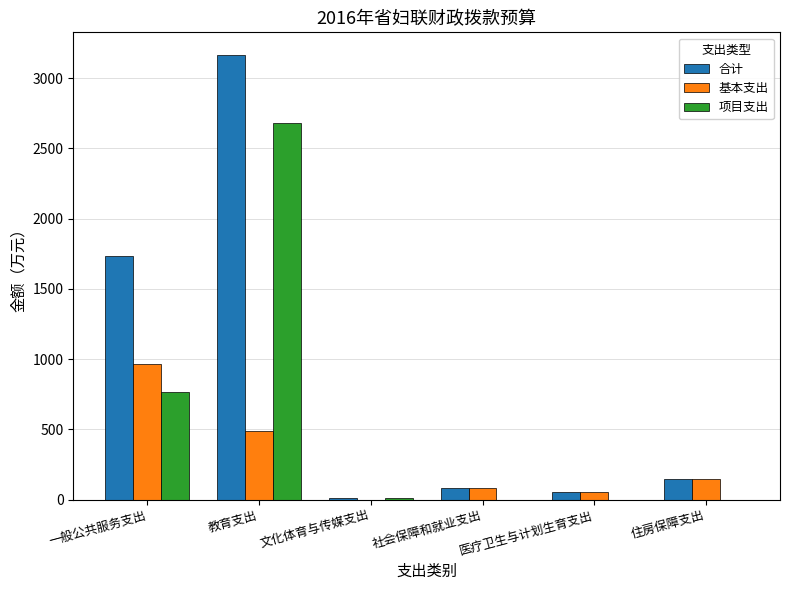

Are the bars grouped side by side (vs. stacked)?

Yes